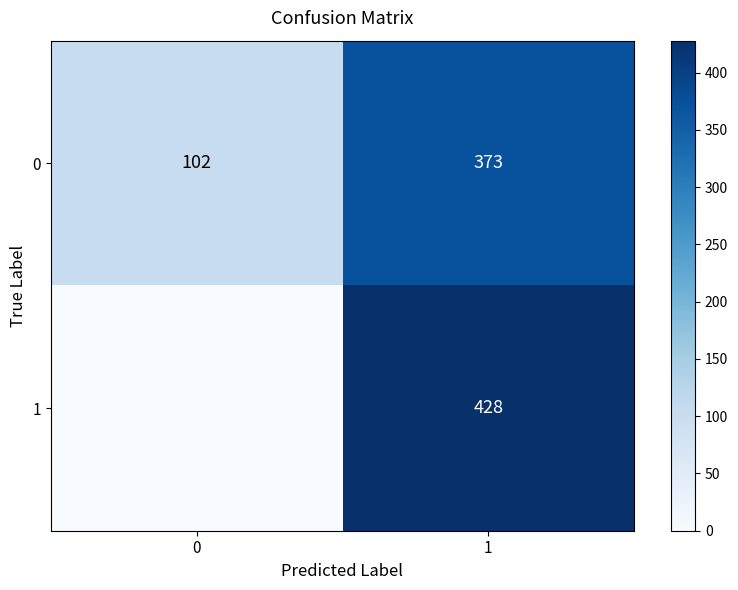

What is the approximate value of 0 at 0?

102